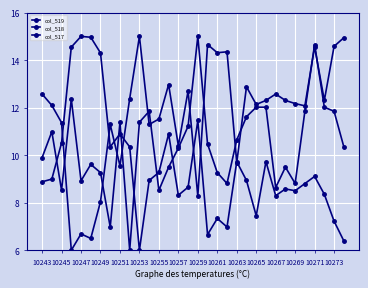

How many categories are shown in the chart?

32